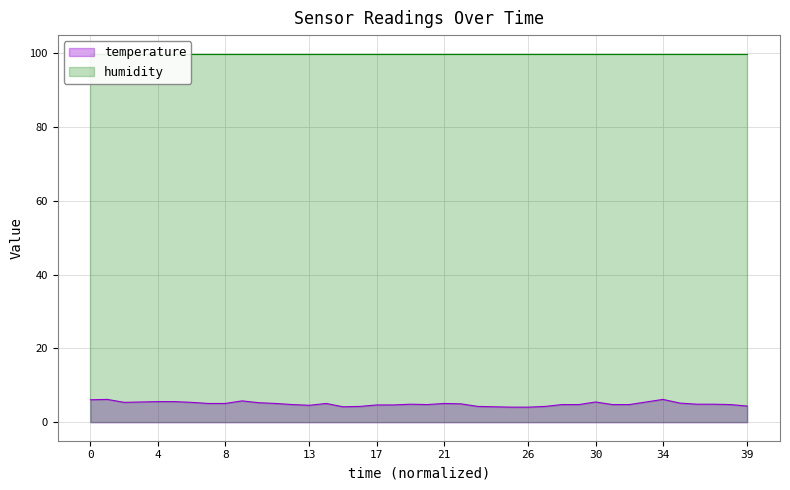

What is the difference between the second highest and second lowest values?

2.1